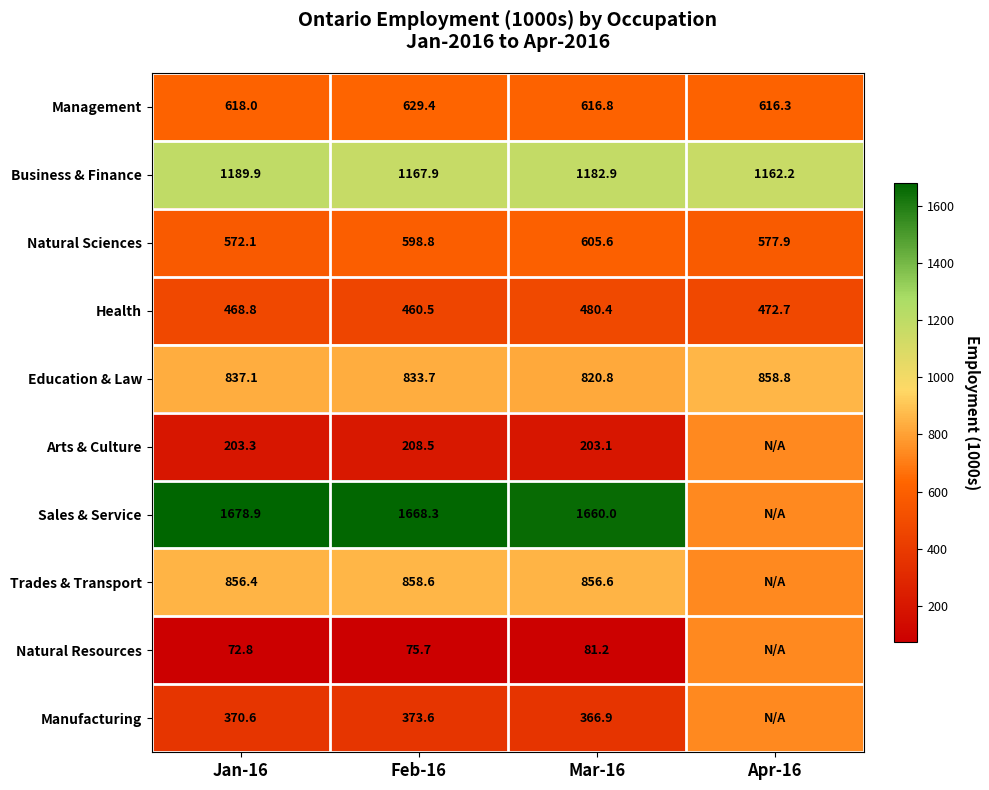

Which series changed the most between Jan-16 and Mar-16?

Natural Sciences